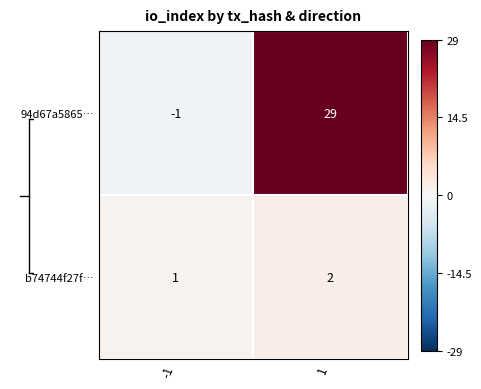

List the series in order of their peak value, highest first.

94d67a5865…, b74744f27f…